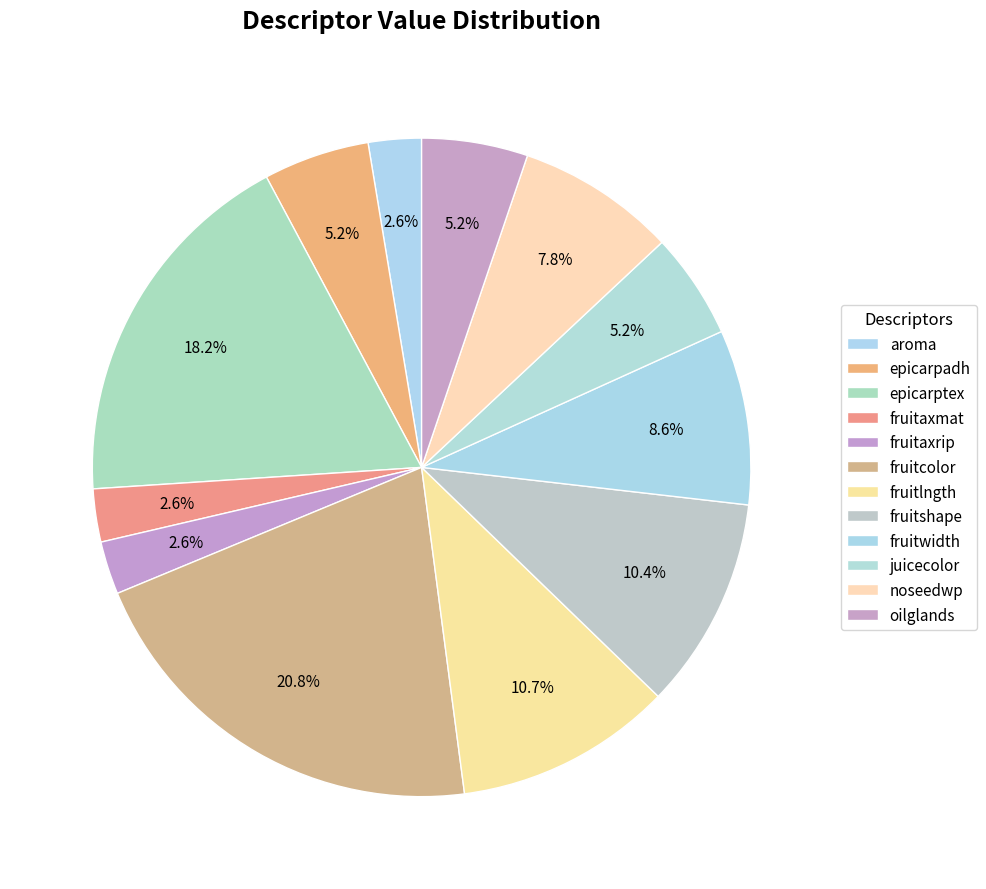

Which category has the smallest portion of the pie?

aroma